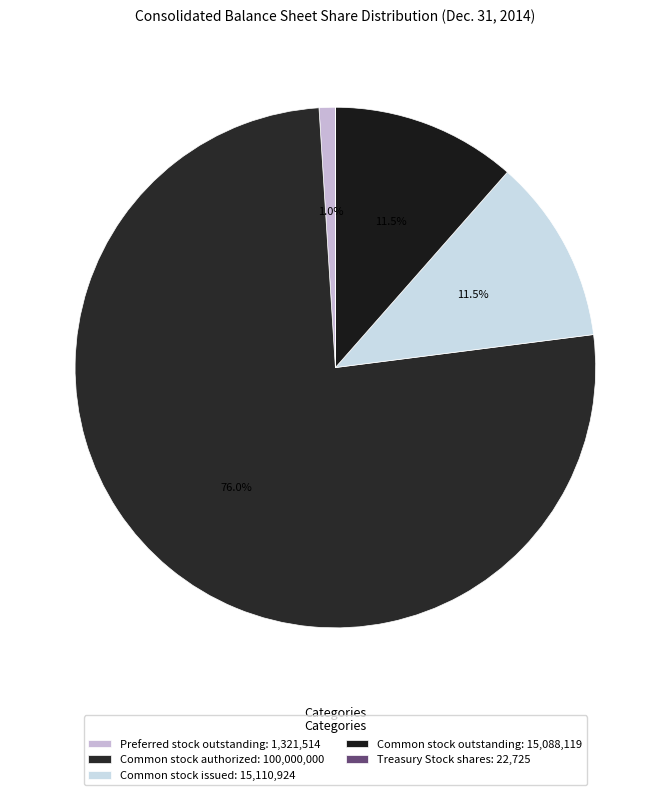

The Preferred stock outstanding slice represents 7% of the pie. True or false?

False